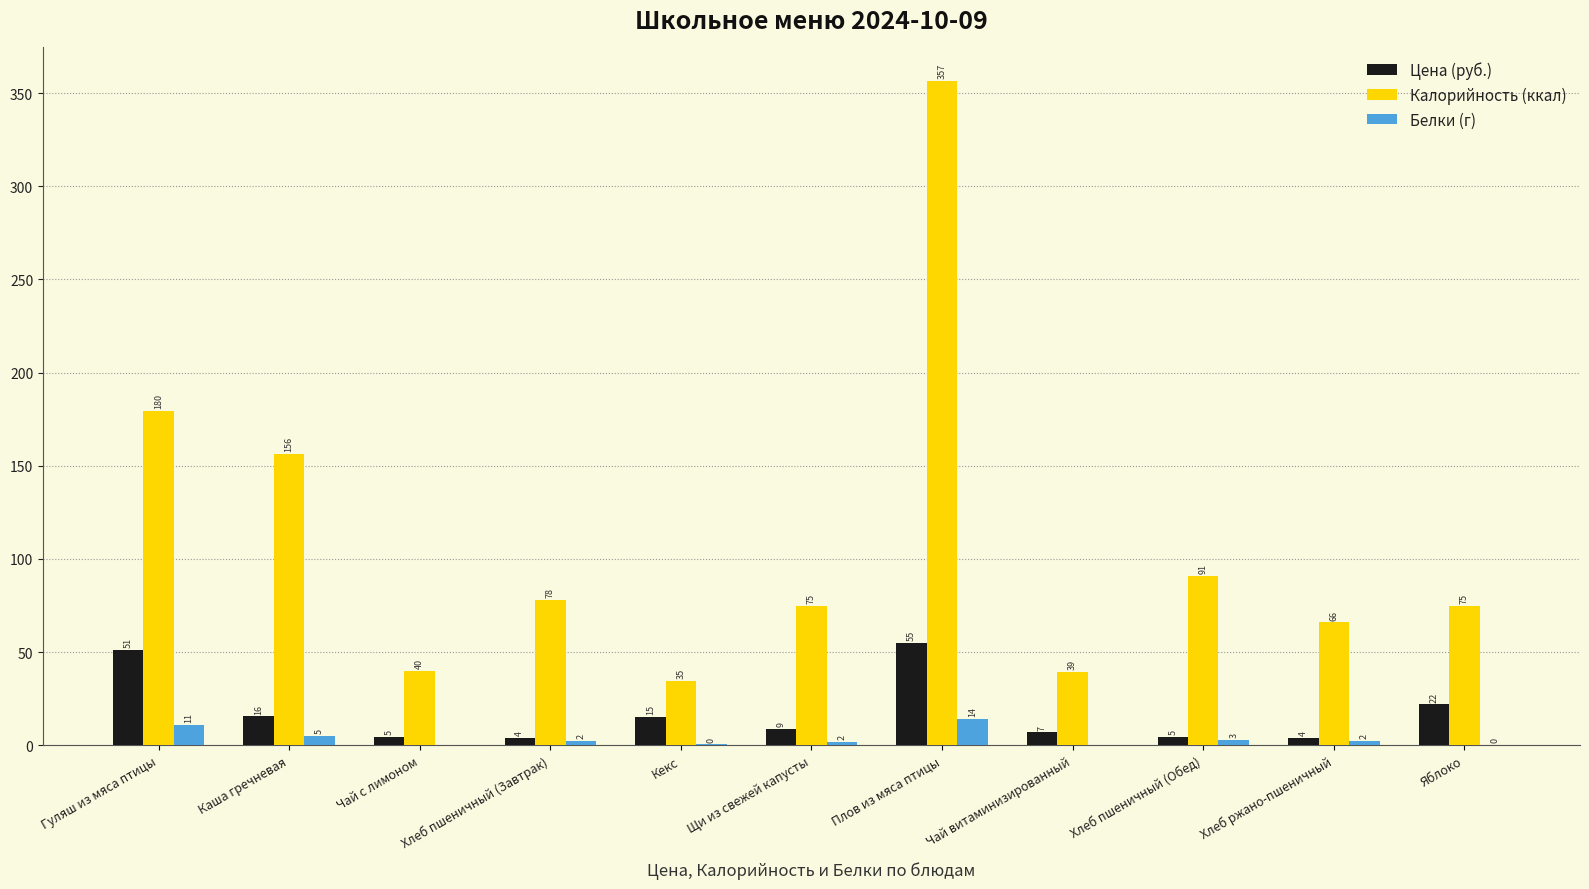

Where is Белки (г) nearest to the value 7?

Каша гречневая